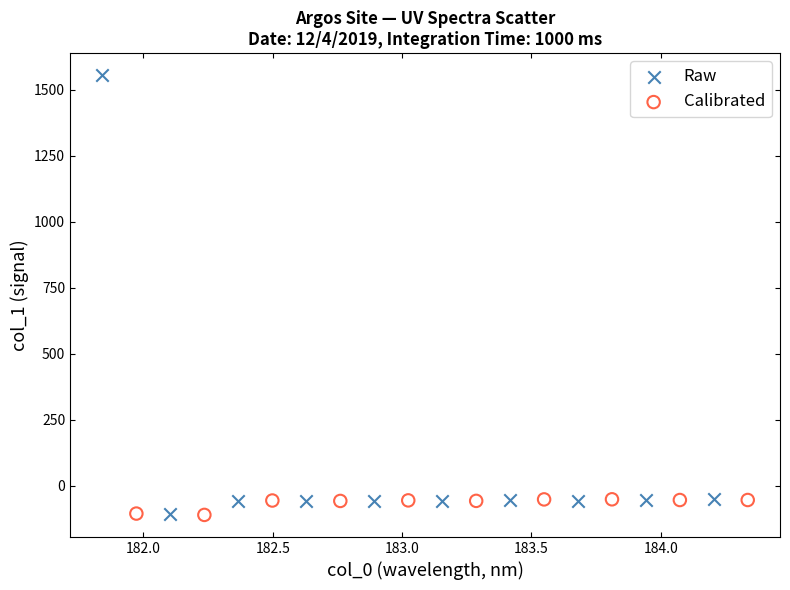

What are all the series names shown in the legend?

Raw, Calibrated